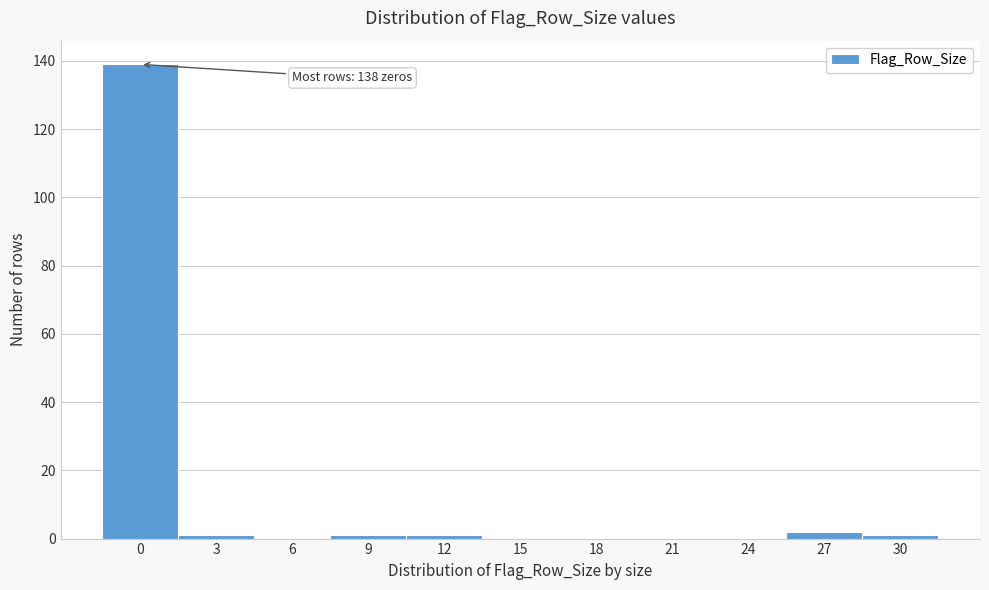

Reading left to right, extract all data points from this chart.

0=139	3=1	6=0	9=1	12=1	15=0	18=0	21=0	24=0	27=2	30=1